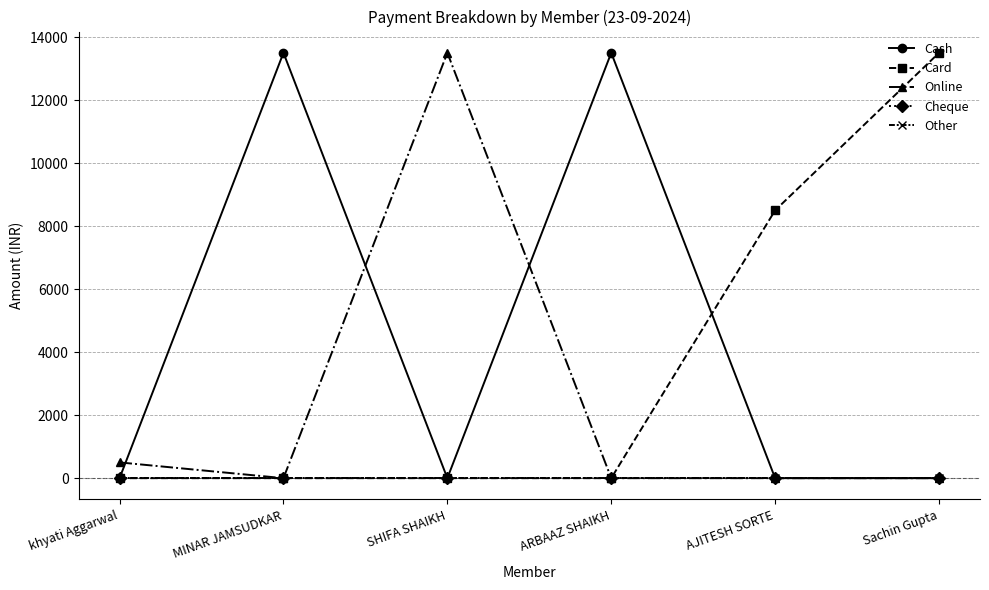

True or false: Card and Cash intersect in this chart.

True